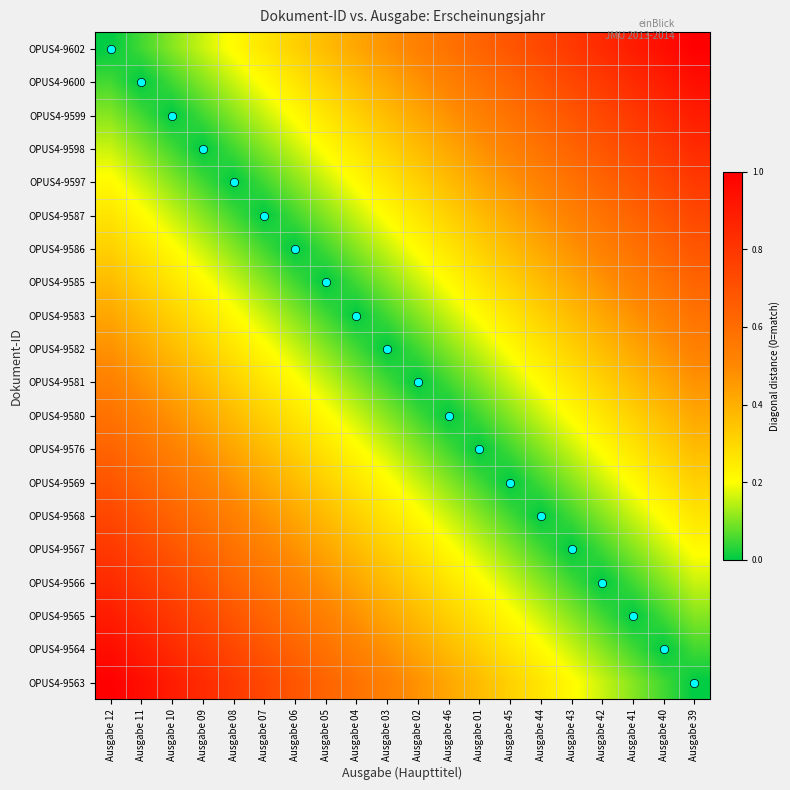

Reading left to right, list all the values displayed in this chart.

OPUS4-9602: Ausgabe 12=0.0	Ausgabe 11=0.1	Ausgabe 10=0.1	Ausgabe 09=0.2	Ausgabe 08=0.2	Ausgabe 07=0.3	Ausgabe 06=0.3	Ausgabe 05=0.4	Ausgabe 04=0.4	Ausgabe 03=0.5	Ausgabe 02=0.5	Ausgabe 46=0.6	Ausgabe 01=0.6	Ausgabe 45=0.7	Ausgabe 44=0.7	Ausgabe 43=0.8	Ausgabe 42=0.8	Ausgabe 41=0.9	Ausgabe 40=0.9	Ausgabe 39=1.0
OPUS4-9600: Ausgabe 12=0.1	Ausgabe 11=0.0	Ausgabe 10=0.1	Ausgabe 09=0.1	Ausgabe 08=0.2	Ausgabe 07=0.2	Ausgabe 06=0.3	Ausgabe 05=0.3	Ausgabe 04=0.4	Ausgabe 03=0.4	Ausgabe 02=0.5	Ausgabe 46=0.5	Ausgabe 01=0.6	Ausgabe 45=0.6	Ausgabe 44=0.7	Ausgabe 43=0.7	Ausgabe 42=0.8	Ausgabe 41=0.8	Ausgabe 40=0.9	Ausgabe 39=0.9
OPUS4-9599: Ausgabe 12=0.1	Ausgabe 11=0.1	Ausgabe 10=0.0	Ausgabe 09=0.1	Ausgabe 08=0.1	Ausgabe 07=0.2	Ausgabe 06=0.2	Ausgabe 05=0.3	Ausgabe 04=0.3	Ausgabe 03=0.4	Ausgabe 02=0.4	Ausgabe 46=0.5	Ausgabe 01=0.5	Ausgabe 45=0.6	Ausgabe 44=0.6	Ausgabe 43=0.7	Ausgabe 42=0.7	Ausgabe 41=0.8	Ausgabe 40=0.8	Ausgabe 39=0.9
OPUS4-9598: Ausgabe 12=0.2	Ausgabe 11=0.1	Ausgabe 10=0.1	Ausgabe 09=0.0	Ausgabe 08=0.1	Ausgabe 07=0.1	Ausgabe 06=0.2	Ausgabe 05=0.2	Ausgabe 04=0.3	Ausgabe 03=0.3	Ausgabe 02=0.4	Ausgabe 46=0.4	Ausgabe 01=0.5	Ausgabe 45=0.5	Ausgabe 44=0.6	Ausgabe 43=0.6	Ausgabe 42=0.7	Ausgabe 41=0.7	Ausgabe 40=0.8	Ausgabe 39=0.8
OPUS4-9597: Ausgabe 12=0.2	Ausgabe 11=0.2	Ausgabe 10=0.1	Ausgabe 09=0.1	Ausgabe 08=0.0	Ausgabe 07=0.1	Ausgabe 06=0.1	Ausgabe 05=0.2	Ausgabe 04=0.2	Ausgabe 03=0.3	Ausgabe 02=0.3	Ausgabe 46=0.4	Ausgabe 01=0.4	Ausgabe 45=0.5	Ausgabe 44=0.5	Ausgabe 43=0.6	Ausgabe 42=0.6	Ausgabe 41=0.7	Ausgabe 40=0.7	Ausgabe 39=0.8
OPUS4-9587: Ausgabe 12=0.3	Ausgabe 11=0.2	Ausgabe 10=0.2	Ausgabe 09=0.1	Ausgabe 08=0.1	Ausgabe 07=0.0	Ausgabe 06=0.1	Ausgabe 05=0.1	Ausgabe 04=0.2	Ausgabe 03=0.2	Ausgabe 02=0.3	Ausgabe 46=0.3	Ausgabe 01=0.4	Ausgabe 45=0.4	Ausgabe 44=0.5	Ausgabe 43=0.5	Ausgabe 42=0.6	Ausgabe 41=0.6	Ausgabe 40=0.7	Ausgabe 39=0.7
OPUS4-9586: Ausgabe 12=0.3	Ausgabe 11=0.3	Ausgabe 10=0.2	Ausgabe 09=0.2	Ausgabe 08=0.1	Ausgabe 07=0.1	Ausgabe 06=0.0	Ausgabe 05=0.1	Ausgabe 04=0.1	Ausgabe 03=0.2	Ausgabe 02=0.2	Ausgabe 46=0.3	Ausgabe 01=0.3	Ausgabe 45=0.4	Ausgabe 44=0.4	Ausgabe 43=0.5	Ausgabe 42=0.5	Ausgabe 41=0.6	Ausgabe 40=0.6	Ausgabe 39=0.7
OPUS4-9585: Ausgabe 12=0.4	Ausgabe 11=0.3	Ausgabe 10=0.3	Ausgabe 09=0.2	Ausgabe 08=0.2	Ausgabe 07=0.1	Ausgabe 06=0.1	Ausgabe 05=0.0	Ausgabe 04=0.1	Ausgabe 03=0.1	Ausgabe 02=0.2	Ausgabe 46=0.2	Ausgabe 01=0.3	Ausgabe 45=0.3	Ausgabe 44=0.4	Ausgabe 43=0.4	Ausgabe 42=0.5	Ausgabe 41=0.5	Ausgabe 40=0.6	Ausgabe 39=0.6
OPUS4-9583: Ausgabe 12=0.4	Ausgabe 11=0.4	Ausgabe 10=0.3	Ausgabe 09=0.3	Ausgabe 08=0.2	Ausgabe 07=0.2	Ausgabe 06=0.1	Ausgabe 05=0.1	Ausgabe 04=0.0	Ausgabe 03=0.1	Ausgabe 02=0.1	Ausgabe 46=0.2	Ausgabe 01=0.2	Ausgabe 45=0.3	Ausgabe 44=0.3	Ausgabe 43=0.4	Ausgabe 42=0.4	Ausgabe 41=0.5	Ausgabe 40=0.5	Ausgabe 39=0.6
OPUS4-9582: Ausgabe 12=0.5	Ausgabe 11=0.4	Ausgabe 10=0.4	Ausgabe 09=0.3	Ausgabe 08=0.3	Ausgabe 07=0.2	Ausgabe 06=0.2	Ausgabe 05=0.1	Ausgabe 04=0.1	Ausgabe 03=0.0	Ausgabe 02=0.1	Ausgabe 46=0.1	Ausgabe 01=0.2	Ausgabe 45=0.2	Ausgabe 44=0.3	Ausgabe 43=0.3	Ausgabe 42=0.4	Ausgabe 41=0.4	Ausgabe 40=0.5	Ausgabe 39=0.5
OPUS4-9581: Ausgabe 12=0.5	Ausgabe 11=0.5	Ausgabe 10=0.4	Ausgabe 09=0.4	Ausgabe 08=0.3	Ausgabe 07=0.3	Ausgabe 06=0.2	Ausgabe 05=0.2	Ausgabe 04=0.1	Ausgabe 03=0.1	Ausgabe 02=0.0	Ausgabe 46=0.1	Ausgabe 01=0.1	Ausgabe 45=0.2	Ausgabe 44=0.2	Ausgabe 43=0.3	Ausgabe 42=0.3	Ausgabe 41=0.4	Ausgabe 40=0.4	Ausgabe 39=0.5
OPUS4-9580: Ausgabe 12=0.6	Ausgabe 11=0.5	Ausgabe 10=0.5	Ausgabe 09=0.4	Ausgabe 08=0.4	Ausgabe 07=0.3	Ausgabe 06=0.3	Ausgabe 05=0.2	Ausgabe 04=0.2	Ausgabe 03=0.1	Ausgabe 02=0.1	Ausgabe 46=0.0	Ausgabe 01=0.1	Ausgabe 45=0.1	Ausgabe 44=0.2	Ausgabe 43=0.2	Ausgabe 42=0.3	Ausgabe 41=0.3	Ausgabe 40=0.4	Ausgabe 39=0.4
OPUS4-9576: Ausgabe 12=0.6	Ausgabe 11=0.6	Ausgabe 10=0.5	Ausgabe 09=0.5	Ausgabe 08=0.4	Ausgabe 07=0.4	Ausgabe 06=0.3	Ausgabe 05=0.3	Ausgabe 04=0.2	Ausgabe 03=0.2	Ausgabe 02=0.1	Ausgabe 46=0.1	Ausgabe 01=0.0	Ausgabe 45=0.1	Ausgabe 44=0.1	Ausgabe 43=0.2	Ausgabe 42=0.2	Ausgabe 41=0.3	Ausgabe 40=0.3	Ausgabe 39=0.4
OPUS4-9569: Ausgabe 12=0.7	Ausgabe 11=0.6	Ausgabe 10=0.6	Ausgabe 09=0.5	Ausgabe 08=0.5	Ausgabe 07=0.4	Ausgabe 06=0.4	Ausgabe 05=0.3	Ausgabe 04=0.3	Ausgabe 03=0.2	Ausgabe 02=0.2	Ausgabe 46=0.1	Ausgabe 01=0.1	Ausgabe 45=0.0	Ausgabe 44=0.1	Ausgabe 43=0.1	Ausgabe 42=0.2	Ausgabe 41=0.2	Ausgabe 40=0.3	Ausgabe 39=0.3
OPUS4-9568: Ausgabe 12=0.7	Ausgabe 11=0.7	Ausgabe 10=0.6	Ausgabe 09=0.6	Ausgabe 08=0.5	Ausgabe 07=0.5	Ausgabe 06=0.4	Ausgabe 05=0.4	Ausgabe 04=0.3	Ausgabe 03=0.3	Ausgabe 02=0.2	Ausgabe 46=0.2	Ausgabe 01=0.1	Ausgabe 45=0.1	Ausgabe 44=0.0	Ausgabe 43=0.1	Ausgabe 42=0.1	Ausgabe 41=0.2	Ausgabe 40=0.2	Ausgabe 39=0.3
OPUS4-9567: Ausgabe 12=0.8	Ausgabe 11=0.7	Ausgabe 10=0.7	Ausgabe 09=0.6	Ausgabe 08=0.6	Ausgabe 07=0.5	Ausgabe 06=0.5	Ausgabe 05=0.4	Ausgabe 04=0.4	Ausgabe 03=0.3	Ausgabe 02=0.3	Ausgabe 46=0.2	Ausgabe 01=0.2	Ausgabe 45=0.1	Ausgabe 44=0.1	Ausgabe 43=0.0	Ausgabe 42=0.1	Ausgabe 41=0.1	Ausgabe 40=0.2	Ausgabe 39=0.2
OPUS4-9566: Ausgabe 12=0.8	Ausgabe 11=0.8	Ausgabe 10=0.7	Ausgabe 09=0.7	Ausgabe 08=0.6	Ausgabe 07=0.6	Ausgabe 06=0.5	Ausgabe 05=0.5	Ausgabe 04=0.4	Ausgabe 03=0.4	Ausgabe 02=0.3	Ausgabe 46=0.3	Ausgabe 01=0.2	Ausgabe 45=0.2	Ausgabe 44=0.1	Ausgabe 43=0.1	Ausgabe 42=0.0	Ausgabe 41=0.1	Ausgabe 40=0.1	Ausgabe 39=0.2
OPUS4-9565: Ausgabe 12=0.9	Ausgabe 11=0.8	Ausgabe 10=0.8	Ausgabe 09=0.7	Ausgabe 08=0.7	Ausgabe 07=0.6	Ausgabe 06=0.6	Ausgabe 05=0.5	Ausgabe 04=0.5	Ausgabe 03=0.4	Ausgabe 02=0.4	Ausgabe 46=0.3	Ausgabe 01=0.3	Ausgabe 45=0.2	Ausgabe 44=0.2	Ausgabe 43=0.1	Ausgabe 42=0.1	Ausgabe 41=0.0	Ausgabe 40=0.1	Ausgabe 39=0.1
OPUS4-9564: Ausgabe 12=0.9	Ausgabe 11=0.9	Ausgabe 10=0.8	Ausgabe 09=0.8	Ausgabe 08=0.7	Ausgabe 07=0.7	Ausgabe 06=0.6	Ausgabe 05=0.6	Ausgabe 04=0.5	Ausgabe 03=0.5	Ausgabe 02=0.4	Ausgabe 46=0.4	Ausgabe 01=0.3	Ausgabe 45=0.3	Ausgabe 44=0.2	Ausgabe 43=0.2	Ausgabe 42=0.1	Ausgabe 41=0.1	Ausgabe 40=0.0	Ausgabe 39=0.1
OPUS4-9563: Ausgabe 12=1.0	Ausgabe 11=0.9	Ausgabe 10=0.9	Ausgabe 09=0.8	Ausgabe 08=0.8	Ausgabe 07=0.7	Ausgabe 06=0.7	Ausgabe 05=0.6	Ausgabe 04=0.6	Ausgabe 03=0.5	Ausgabe 02=0.5	Ausgabe 46=0.4	Ausgabe 01=0.4	Ausgabe 45=0.3	Ausgabe 44=0.3	Ausgabe 43=0.2	Ausgabe 42=0.2	Ausgabe 41=0.1	Ausgabe 40=0.1	Ausgabe 39=0.0